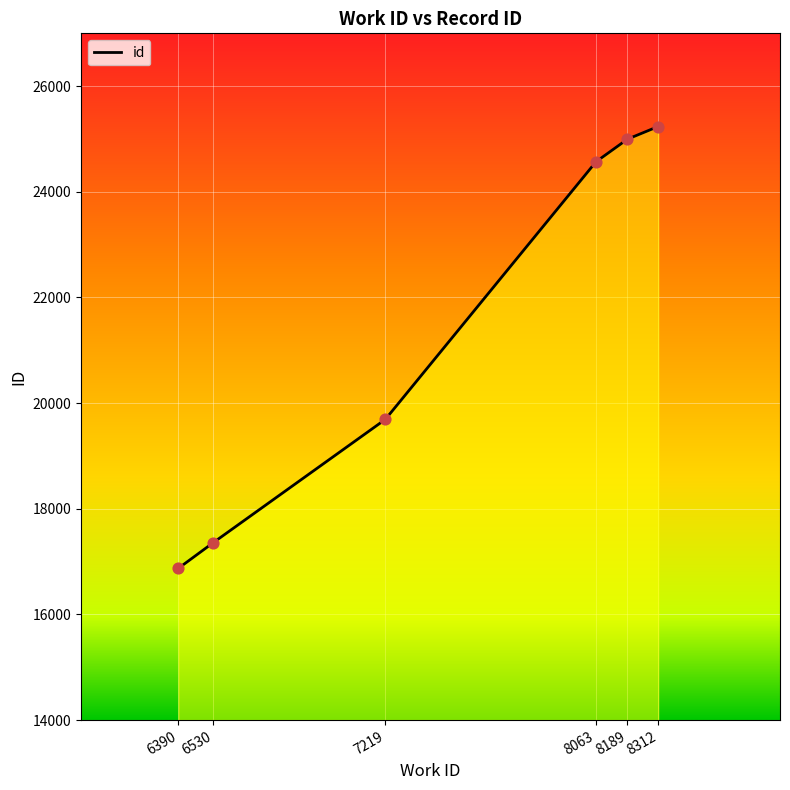

What is the change in value from 6390 to 8189?

+8124